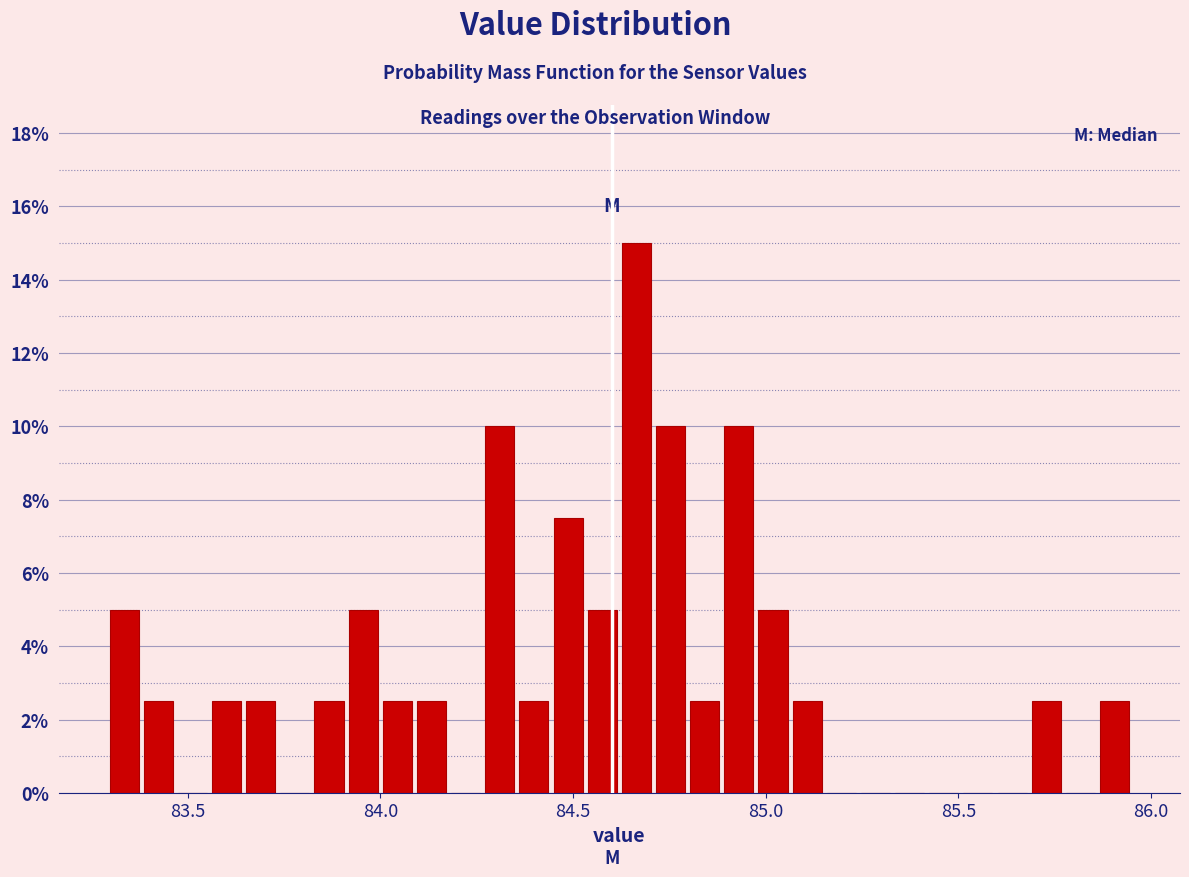

Read against the x-axis, roughly where is the centre of the tallest bar?

84.65